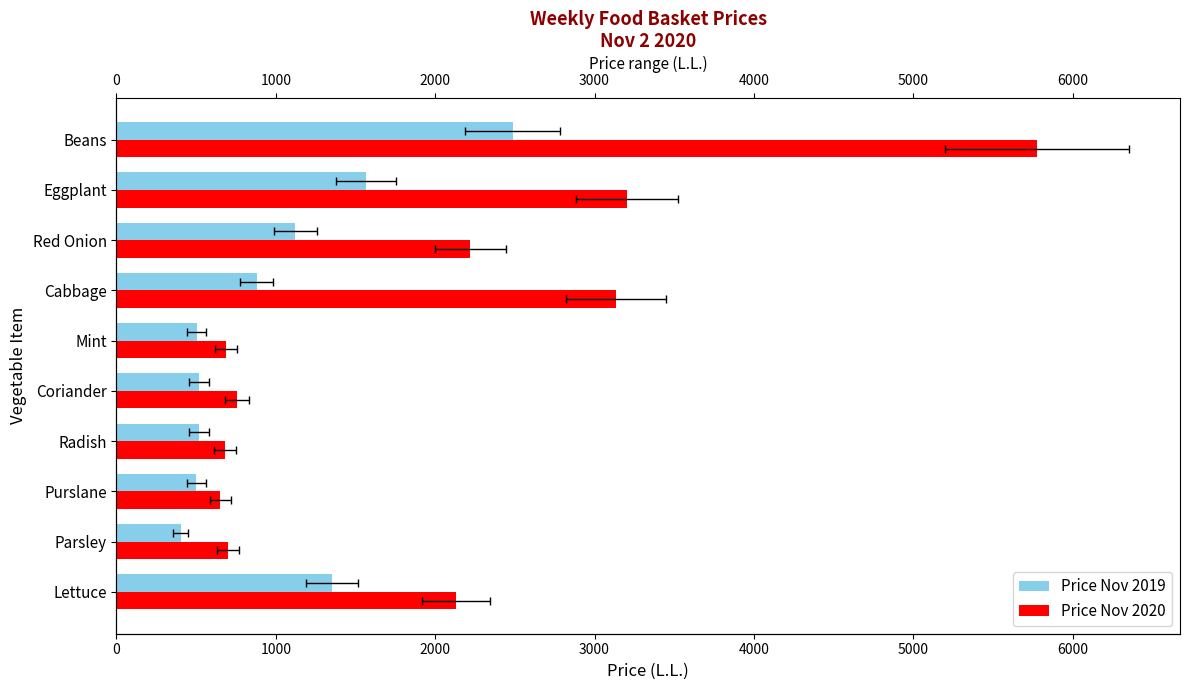

Which series has the largest total across all categories?

Price Nov 2020